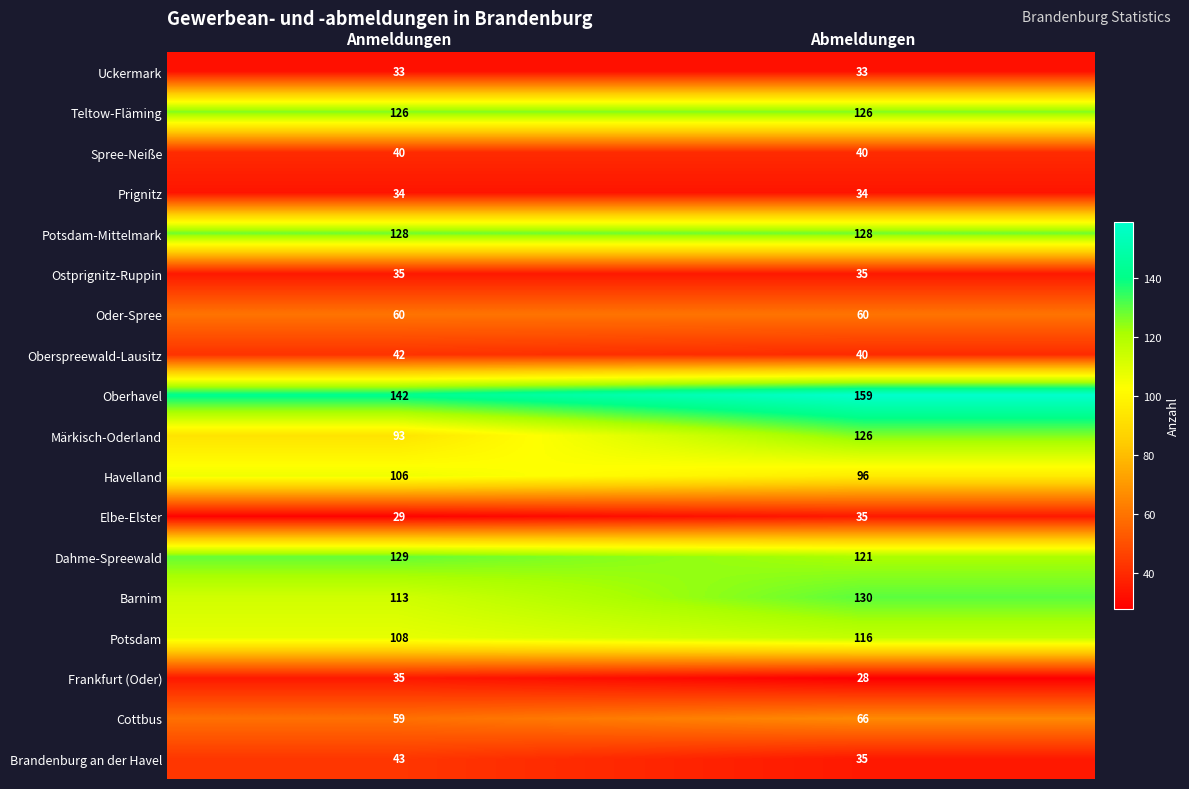

Which series has the widest spread of values?

Märkisch-Oderland